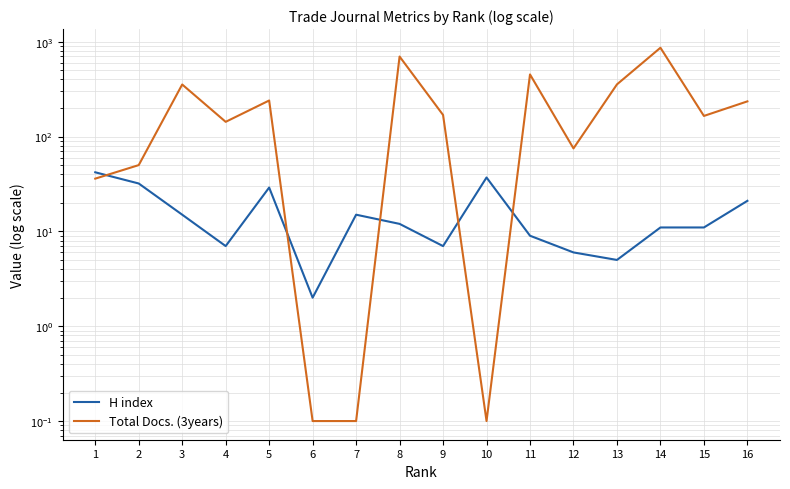

At which label does H index reach its peak?

1